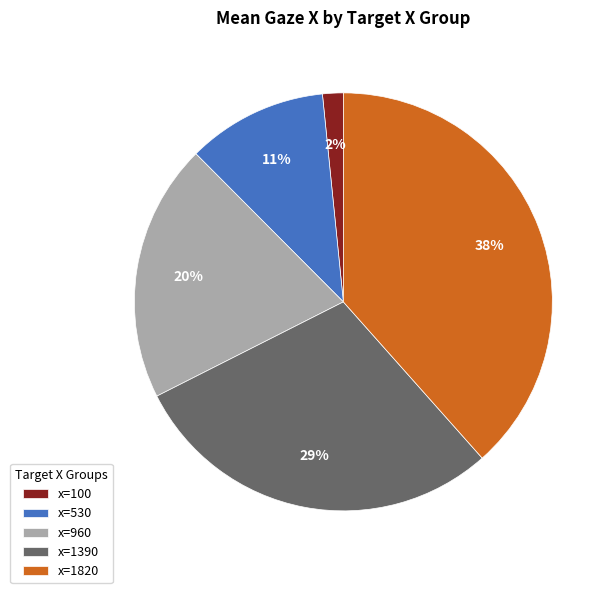

To the nearest percent, what is the combined percentage of x=960 and x=1390?

49%